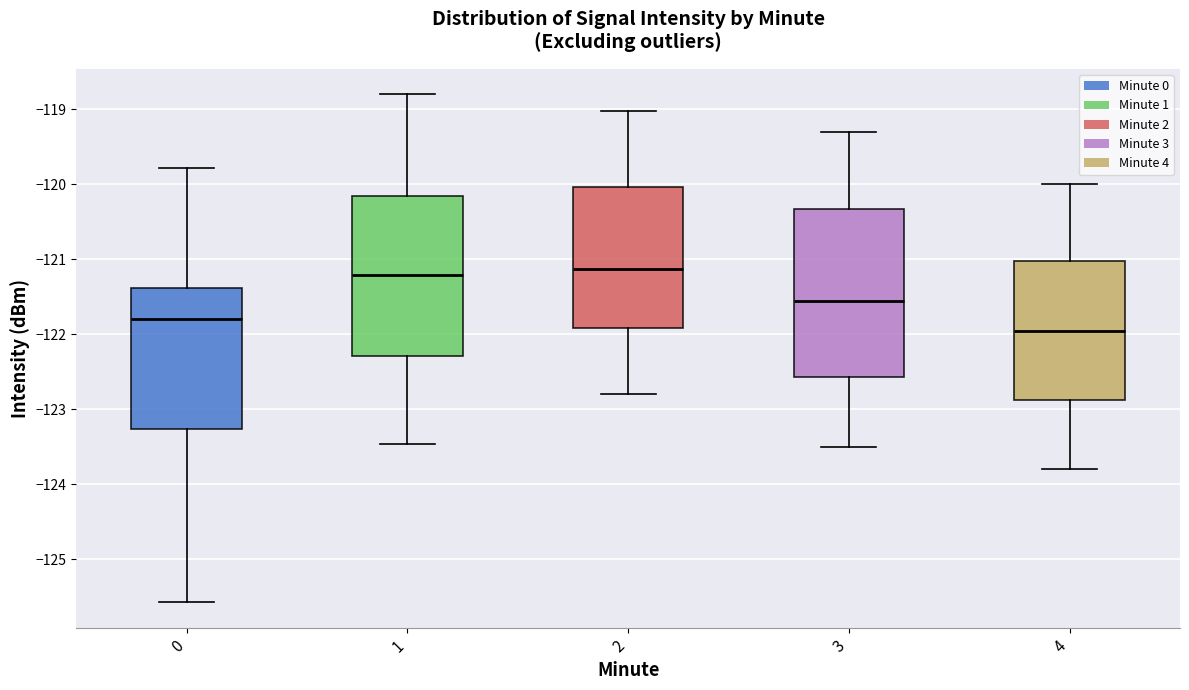

Reading left to right, read every box against the y-axis: the position of its median line, the range the box covers, and the ends of its whiskers. The values are not printed on the chart, so give them approximately, as read against the axis.

0: median -121.8, box -123.3 to -121.4, whiskers -125.6 to -119.8
1: median -121.2, box -122.3 to -120.2, whiskers -123.5 to -118.8
2: median -121.1, box -121.9 to -120.0, whiskers -122.8 to -119.0
3: median -121.5, box -122.6 to -120.3, whiskers -123.5 to -119.3
4: median -121.9, box -122.9 to -121.0, whiskers -123.8 to -120.0